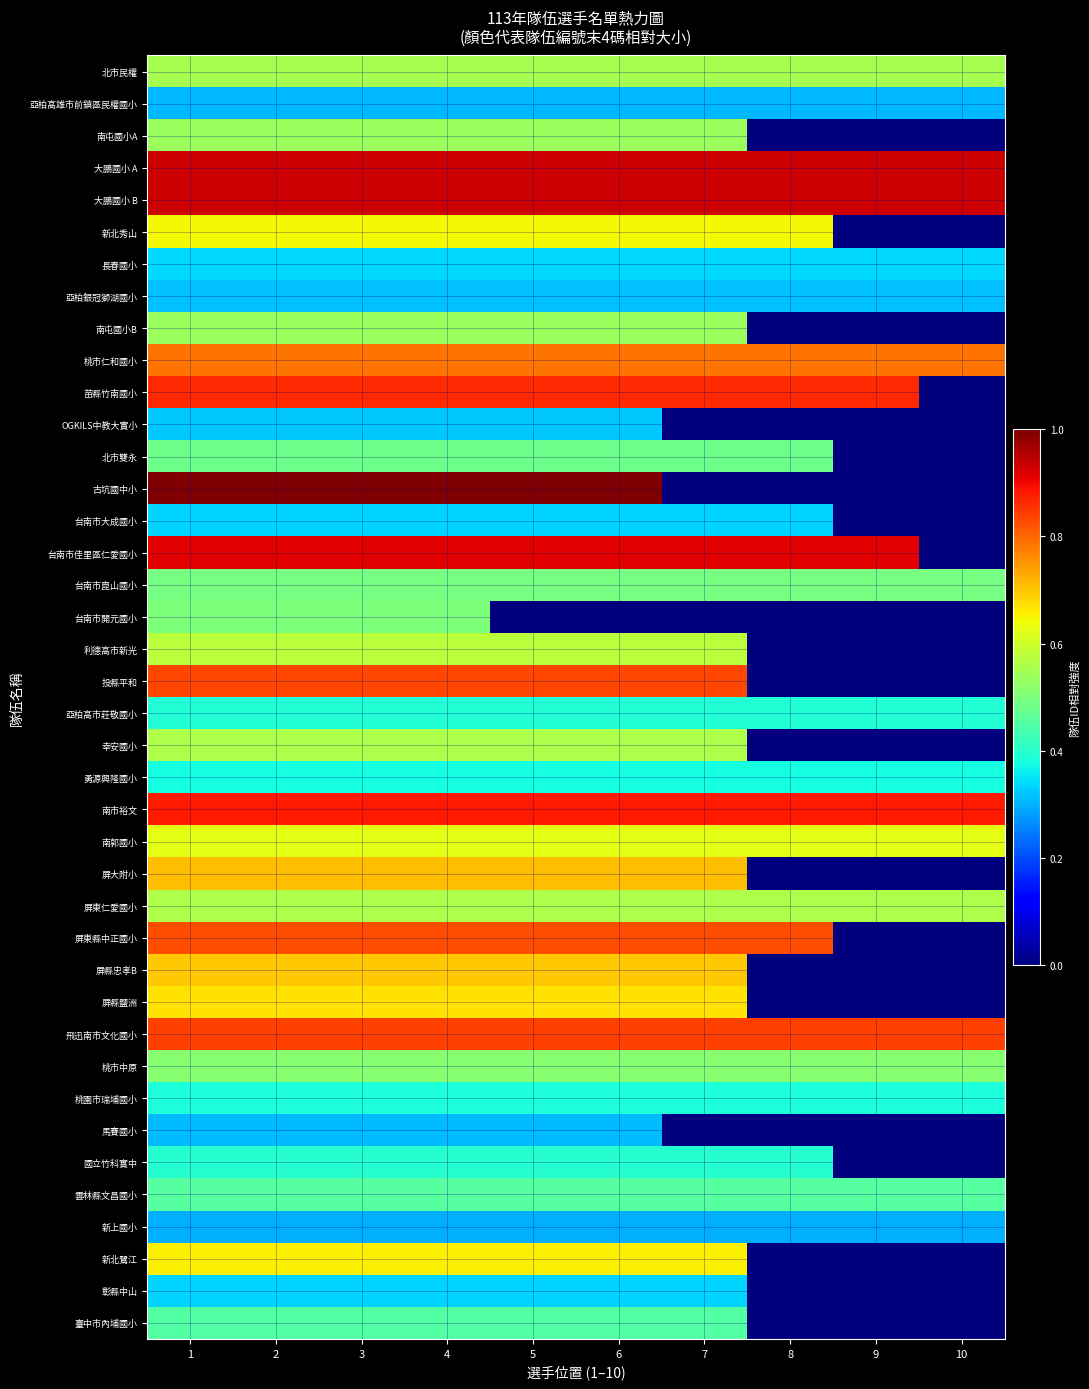

Which has a higher value, 7 or 3?

7